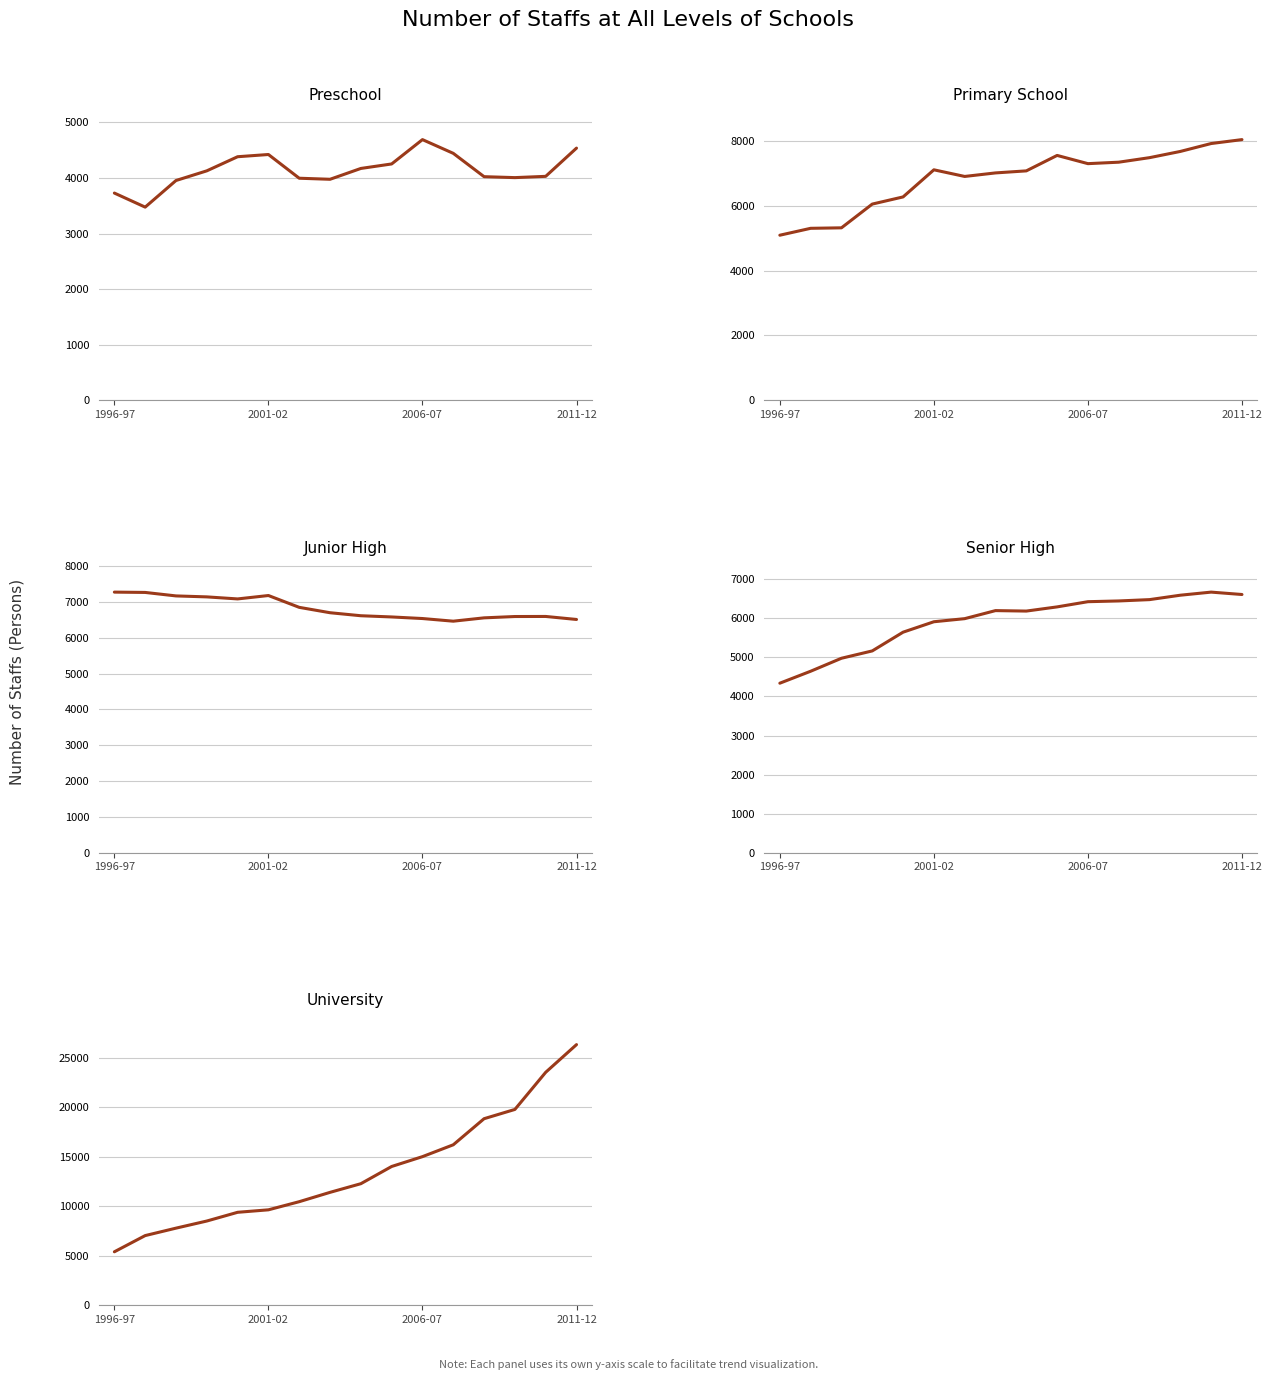

Count the number of data series in this chart.

5